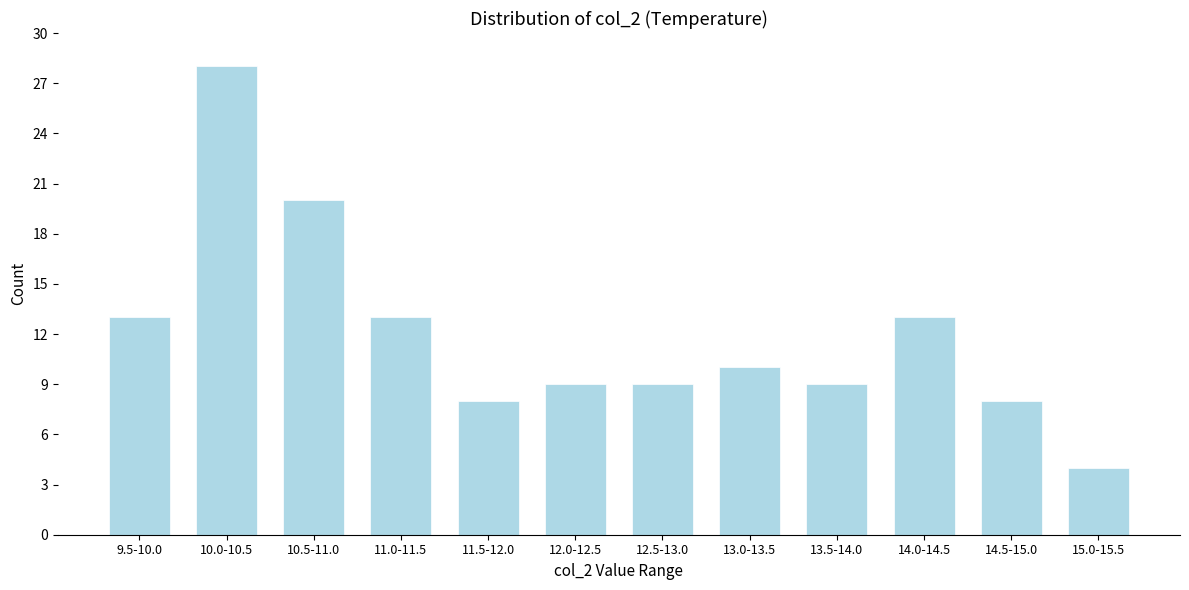

Reading left to right, list all the values displayed in this chart.

9.5-10.0=13	10.0-10.5=28	10.5-11.0=20	11.0-11.5=13	11.5-12.0=8	12.0-12.5=9	12.5-13.0=9	13.0-13.5=10	13.5-14.0=9	14.0-14.5=13	14.5-15.0=8	15.0-15.5=4